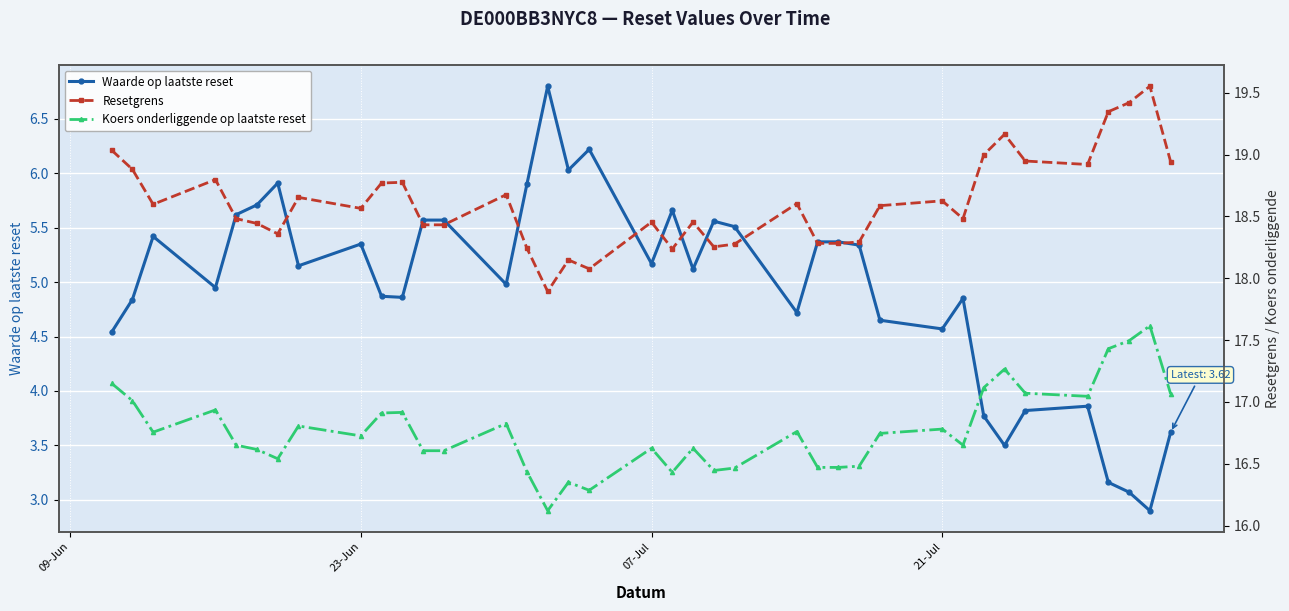

True or false: Resetgrens and Koers onderliggende op laatste reset cross at least once.

False